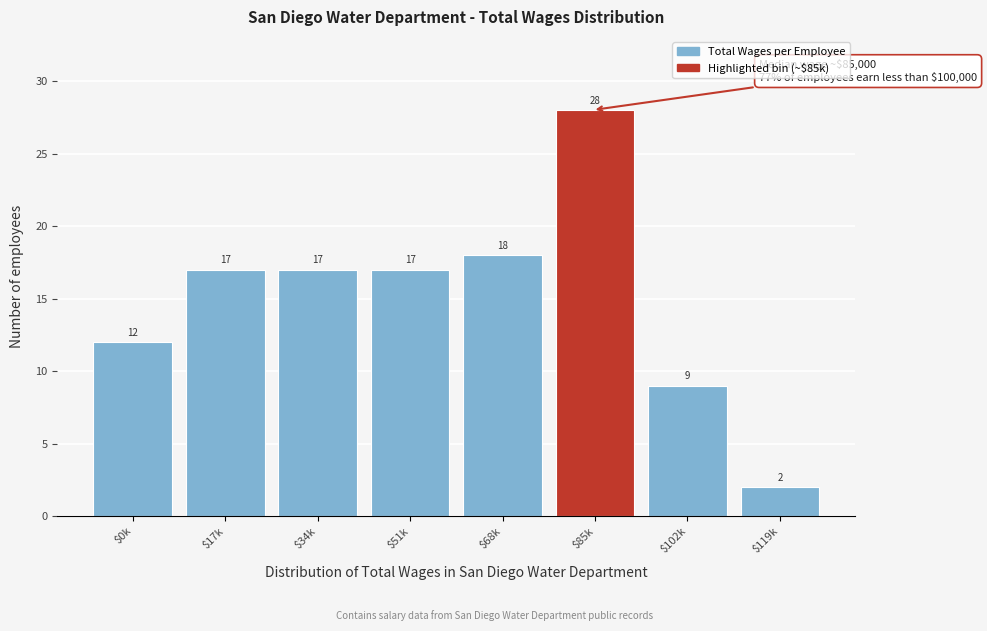

Reading left to right, what are all the values shown in this chart?

12	17	17	17	18	28	9	2